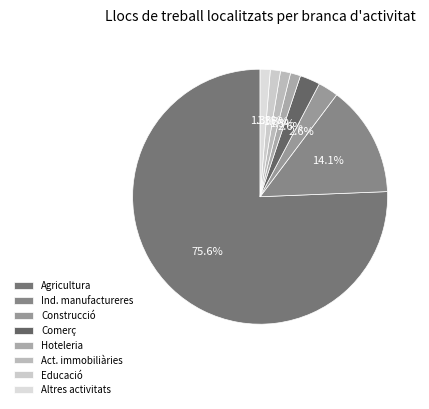

How many segments does this pie chart have?

8